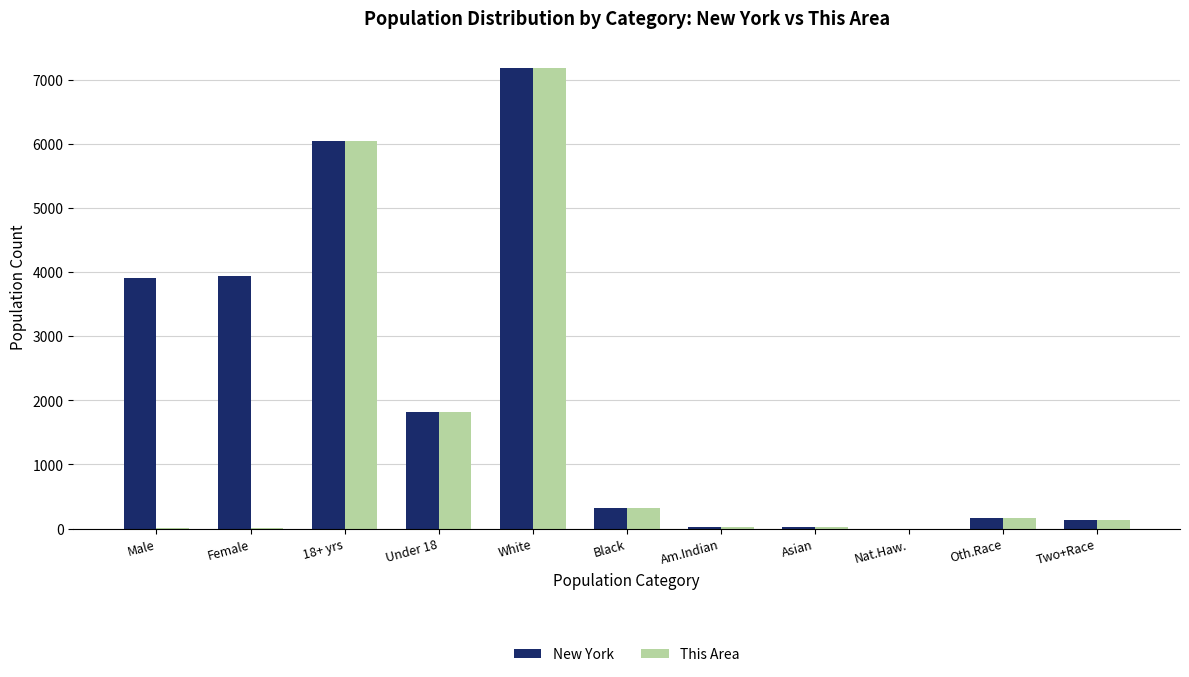

What is the highest value of the This Area series?

7181